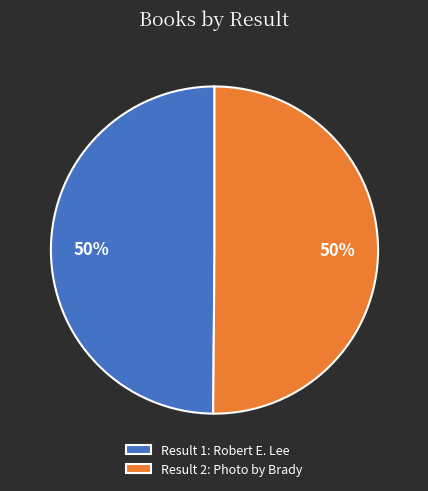

What is the ratio of the value at Result 1: Robert E. Lee to the value at Result 2: Photo by Brady?

1.0